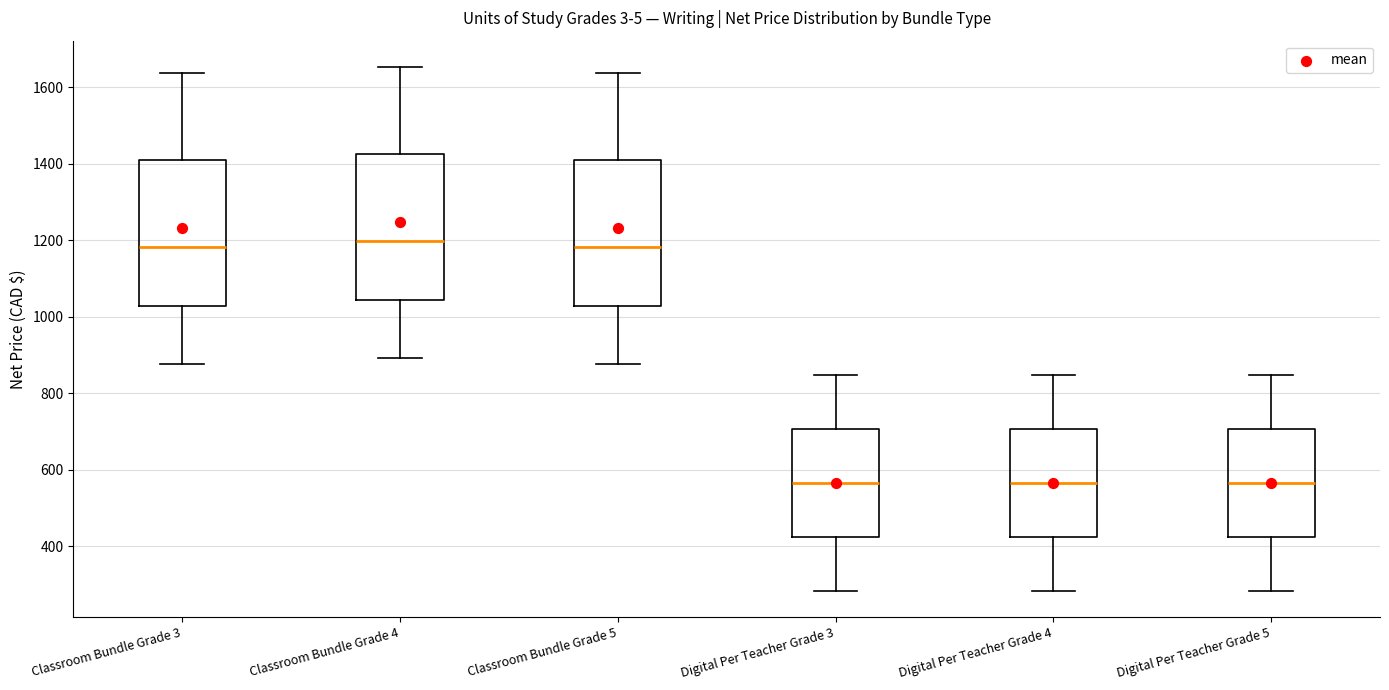

Reading left to right, read every box against the y-axis: the position of its median line, the range the box covers, and the ends of its whiskers. The values are not printed on the chart, so give them approximately, as read against the axis.

Classroom Bundle Grade 3: median 1180, box 1020 to 1400, whiskers 880 to 1640
Classroom Bundle Grade 4: median 1200, box 1040 to 1420, whiskers 900 to 1660
Classroom Bundle Grade 5: median 1180, box 1020 to 1400, whiskers 880 to 1640
Digital Per Teacher Grade 3: median 560, box 420 to 700, whiskers 280 to 840
Digital Per Teacher Grade 4: median 560, box 420 to 700, whiskers 280 to 840
Digital Per Teacher Grade 5: median 560, box 420 to 700, whiskers 280 to 840